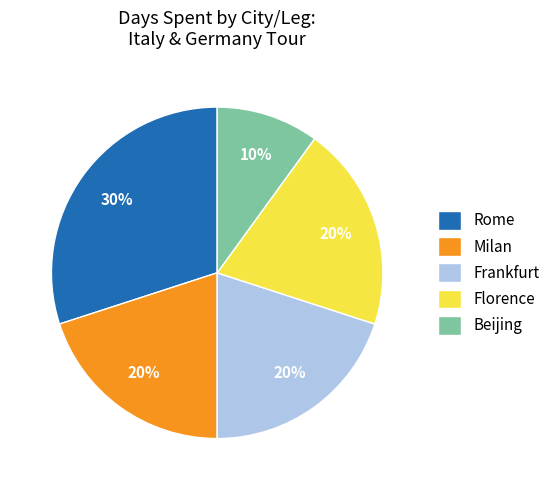

Is the sum of Milan and Florence greater than half?

No